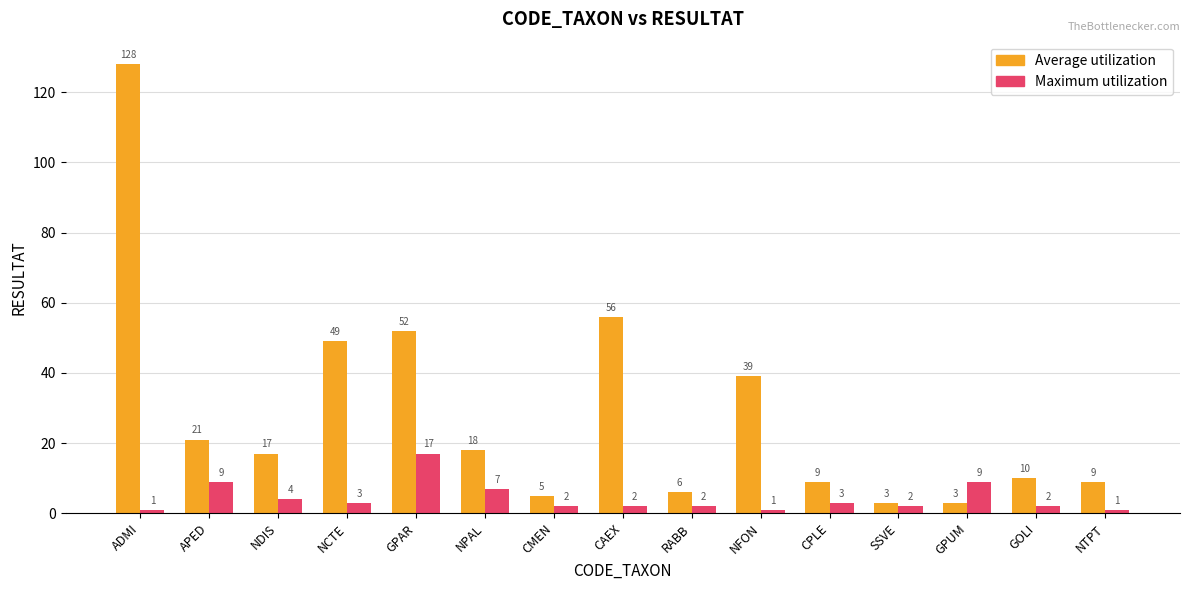

At which label does Average utilization reach its peak?

ADMI